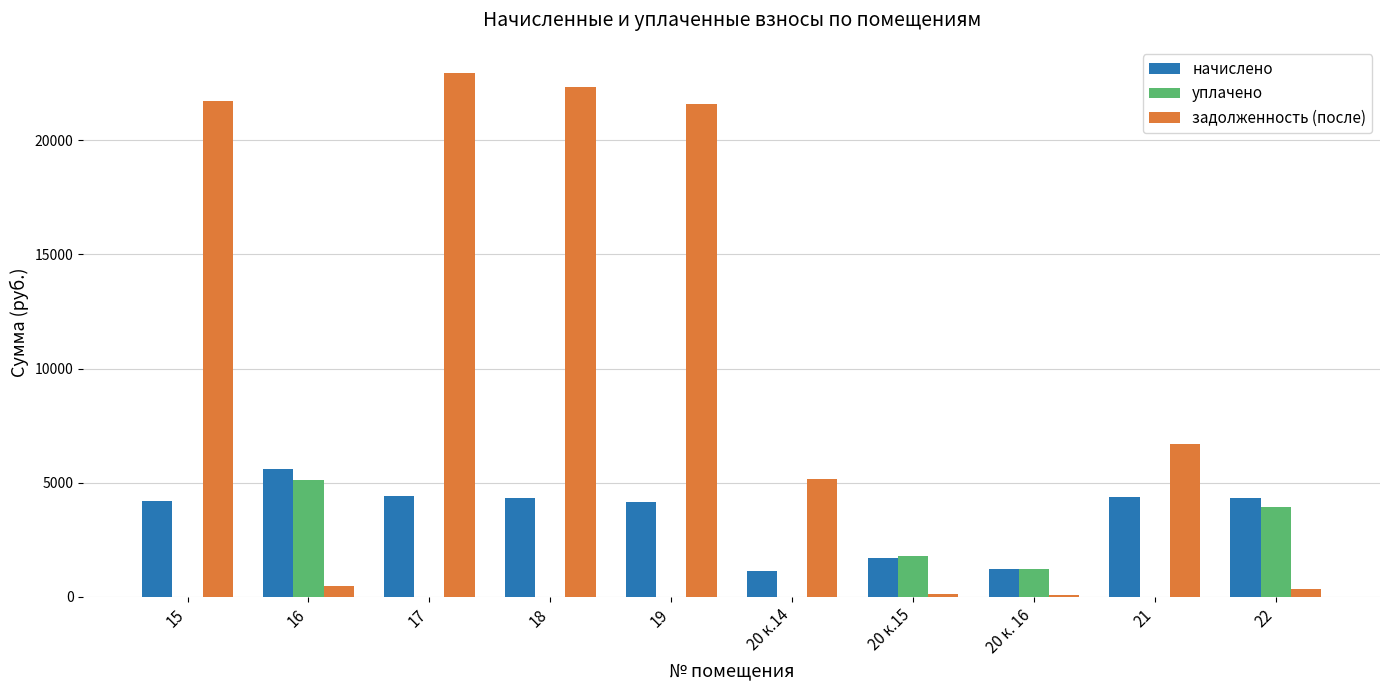

Between 16 and 17, which series saw the biggest shift?

задолженность (после)